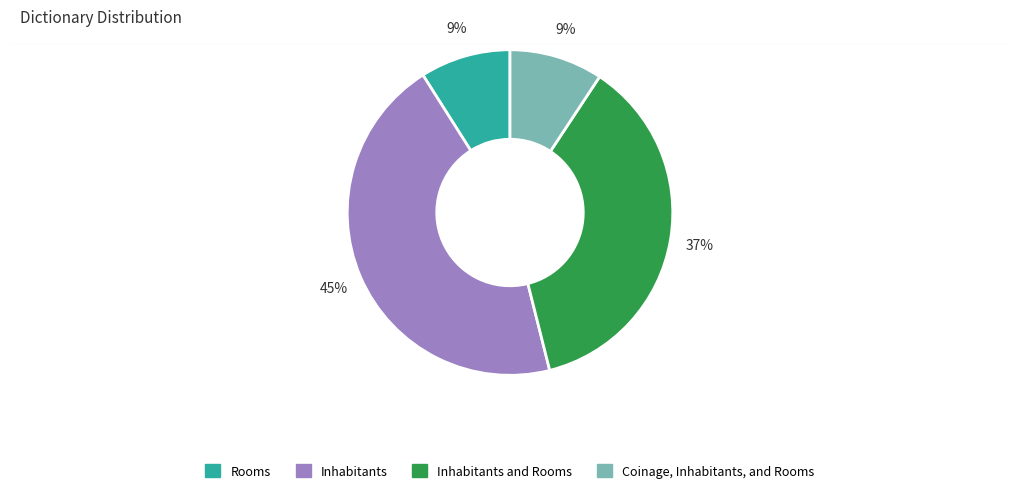

Does any single category account for the majority?

No